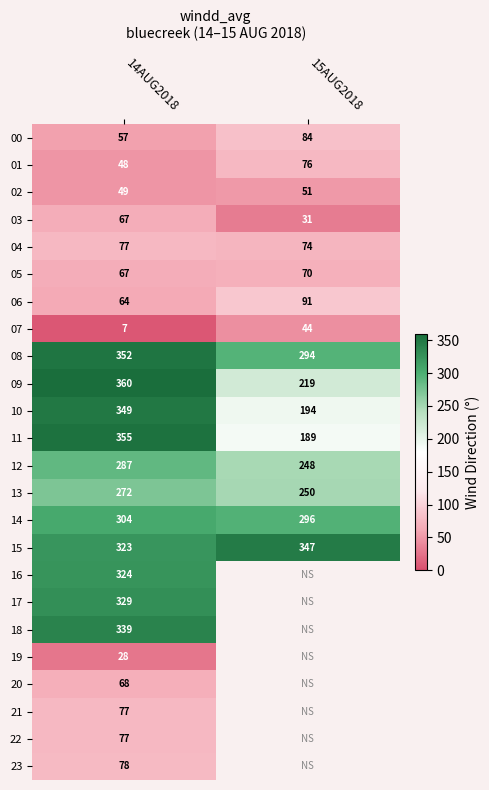

Which has a higher value, 14AUG2018 or 15AUG2018?

15AUG2018